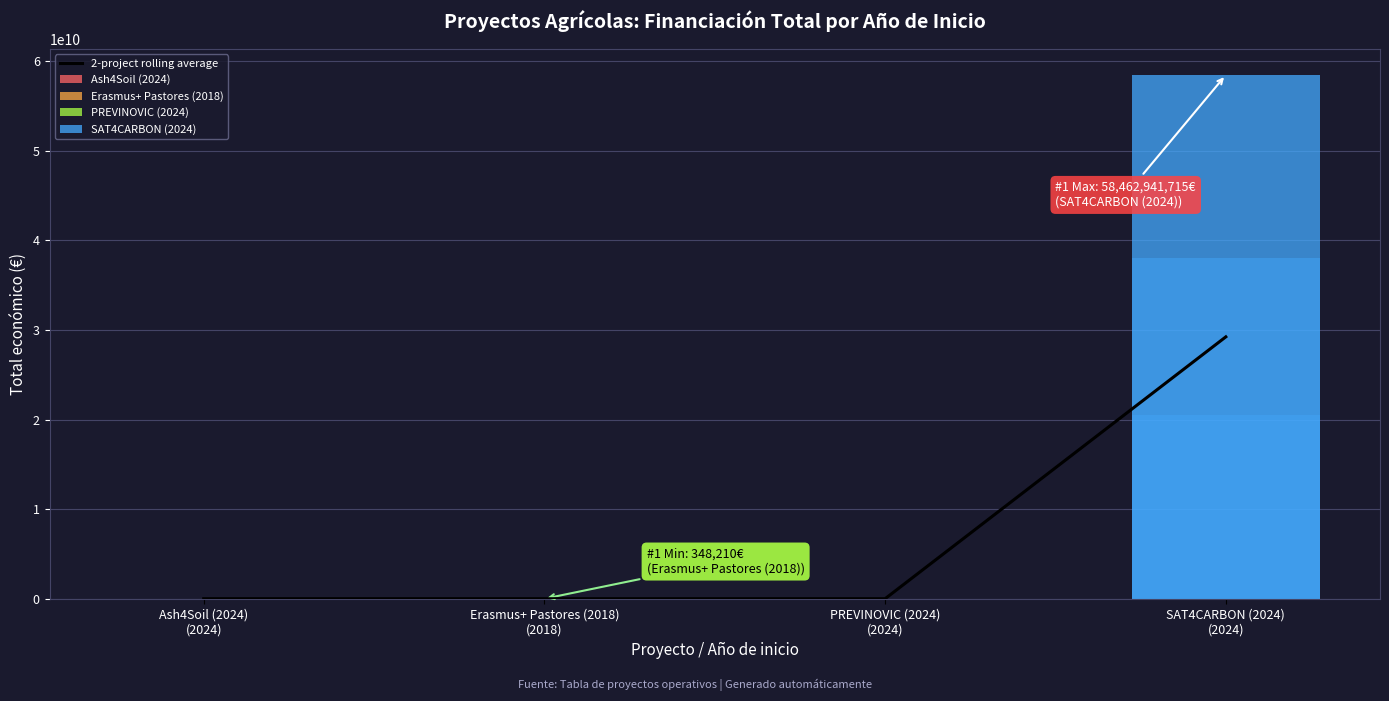

Is it true that the value at Erasmus+ Pastores (2018)
(2018) is 777912.4?

False